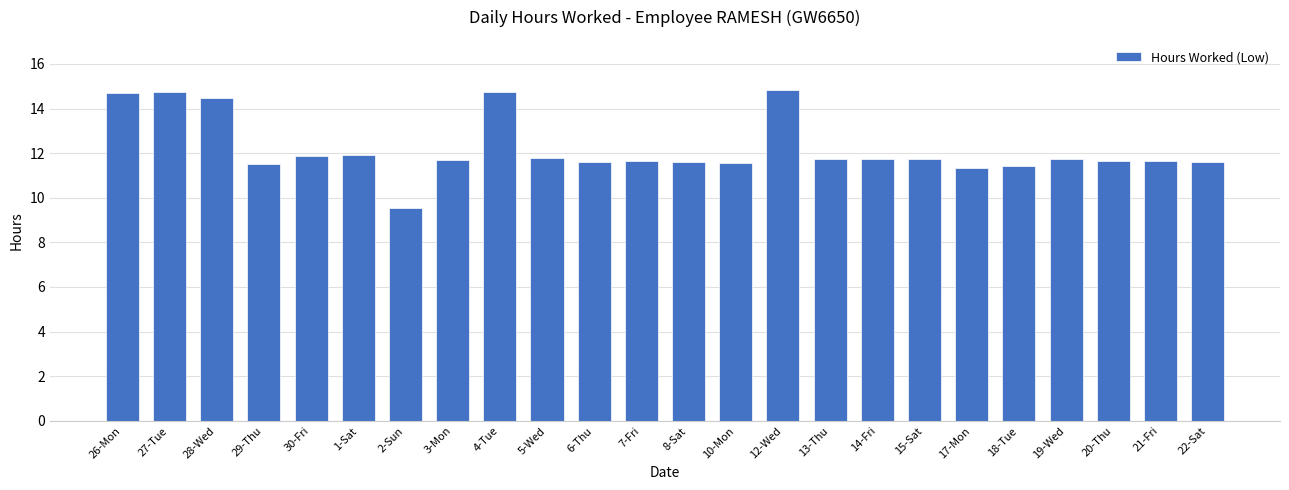

What is the value of the 1st bar from the left?

14.7